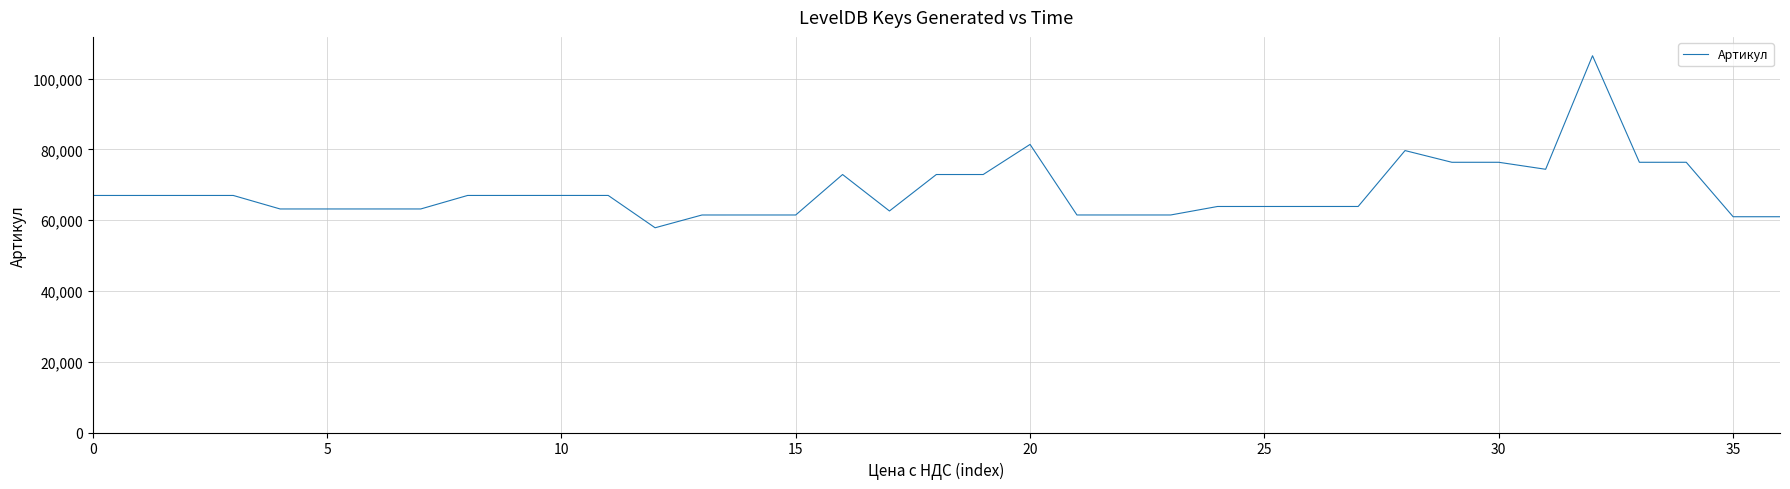

What is the difference between the maximum and minimum values?

48628